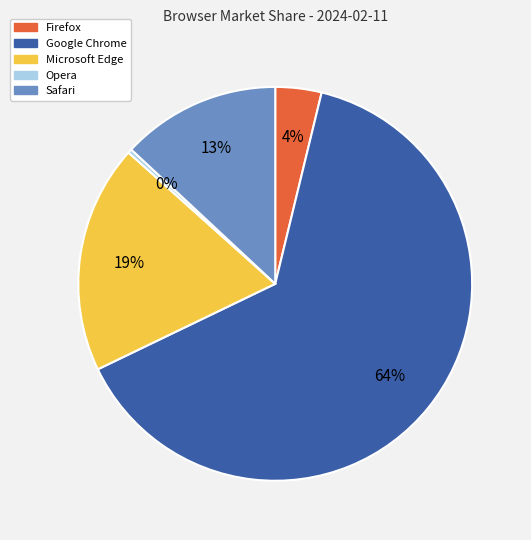

Is the sum of Firefox and Google Chrome greater than half?

Yes